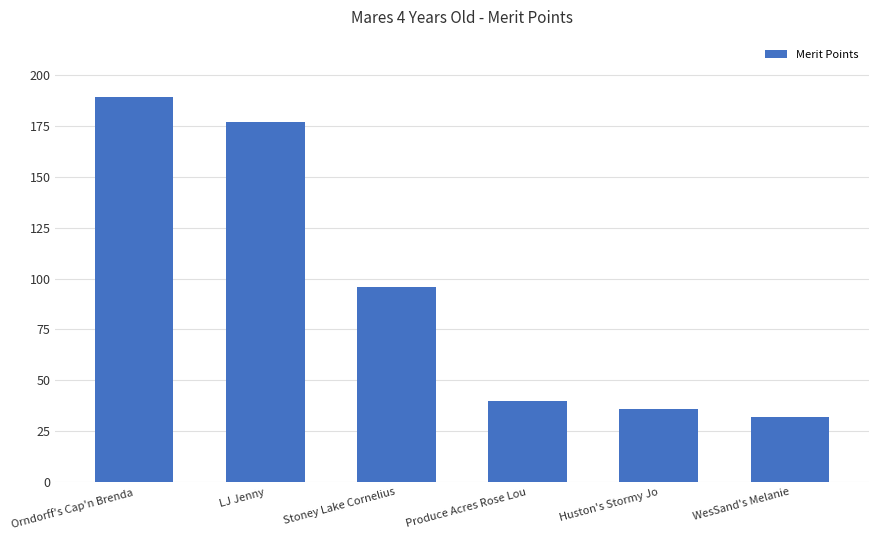

What is the value of the 4th bar from the left?

40